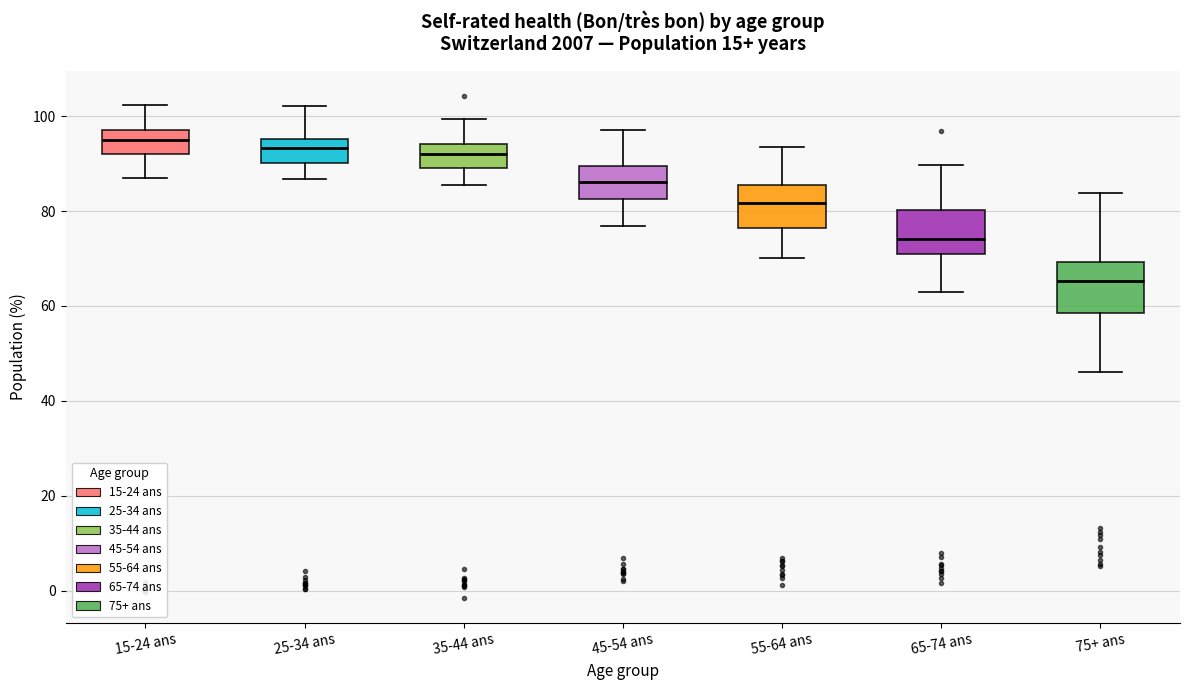

Which box has the lowest median line?

75+ ans